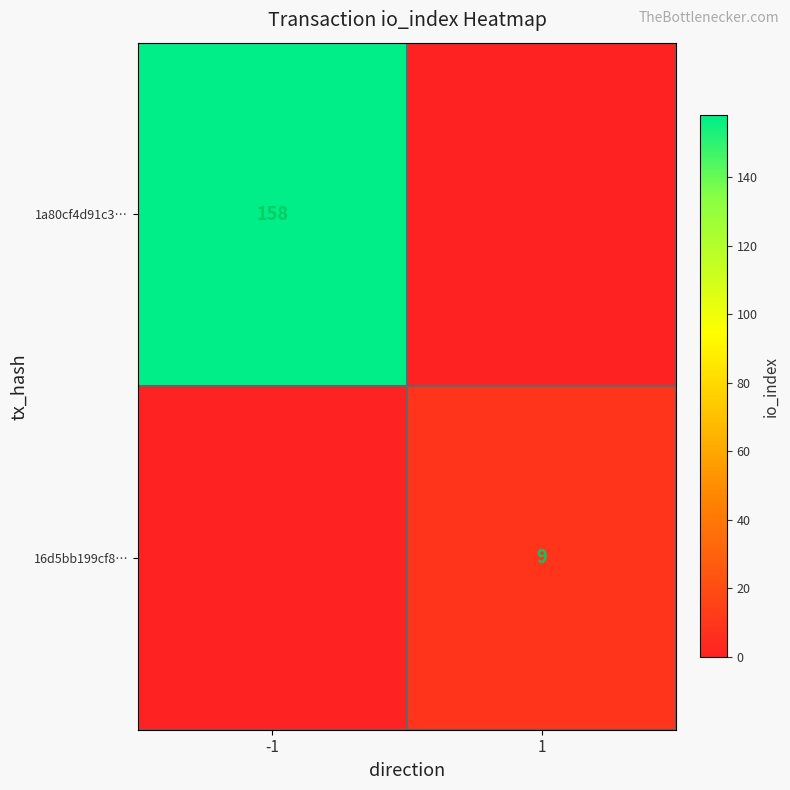

True or false: 16d5bb199cf8… has a value of 16 at 1.

False